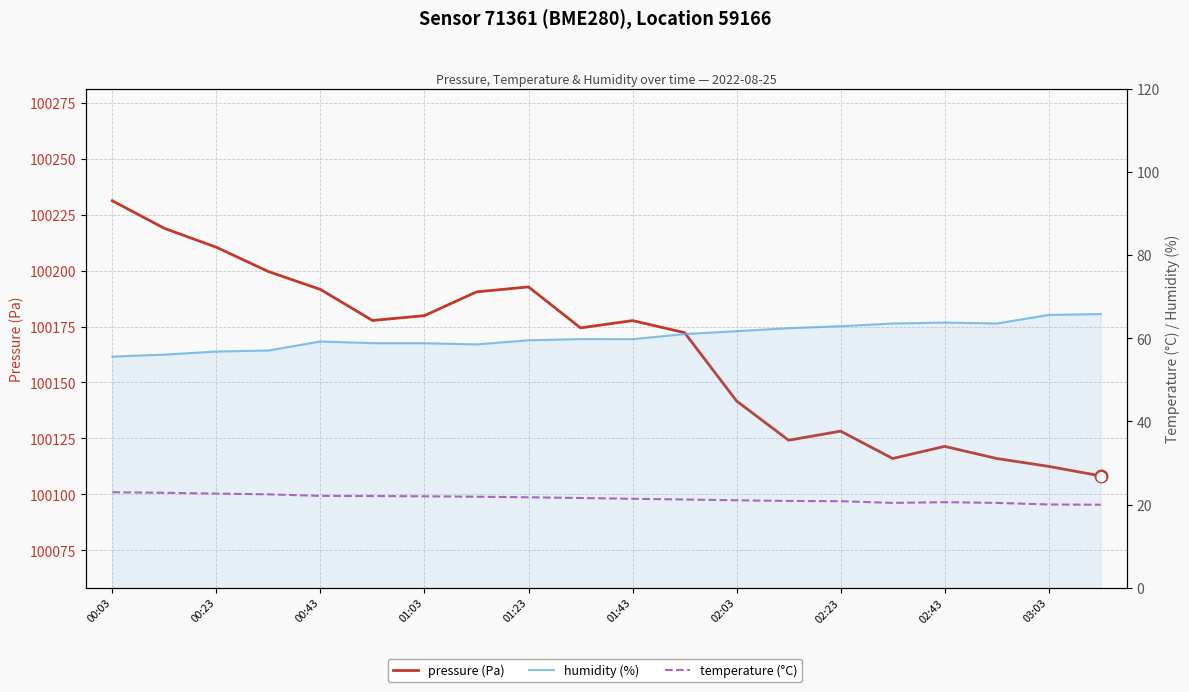

What is the value of the pressure (Pa) point at the 18th from the left?

100116.0